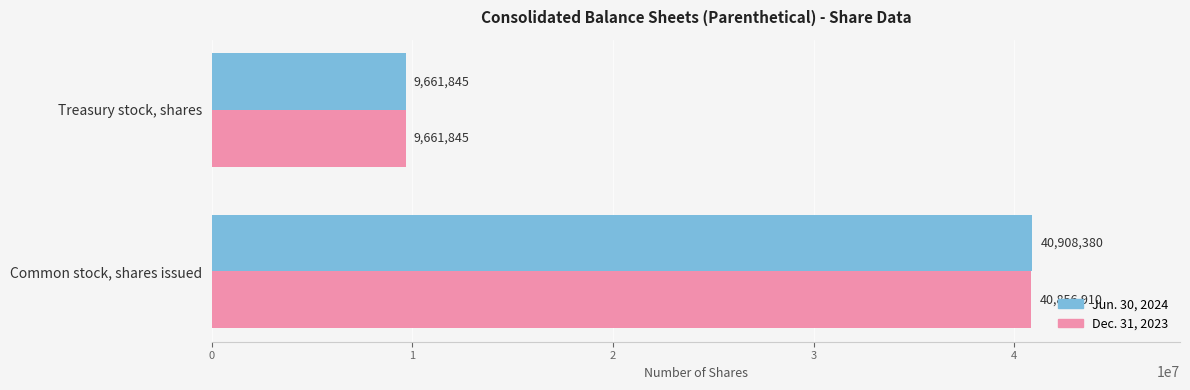

Between Common stock, shares issued and Treasury stock, shares, which series saw the biggest shift?

Jun. 30, 2024